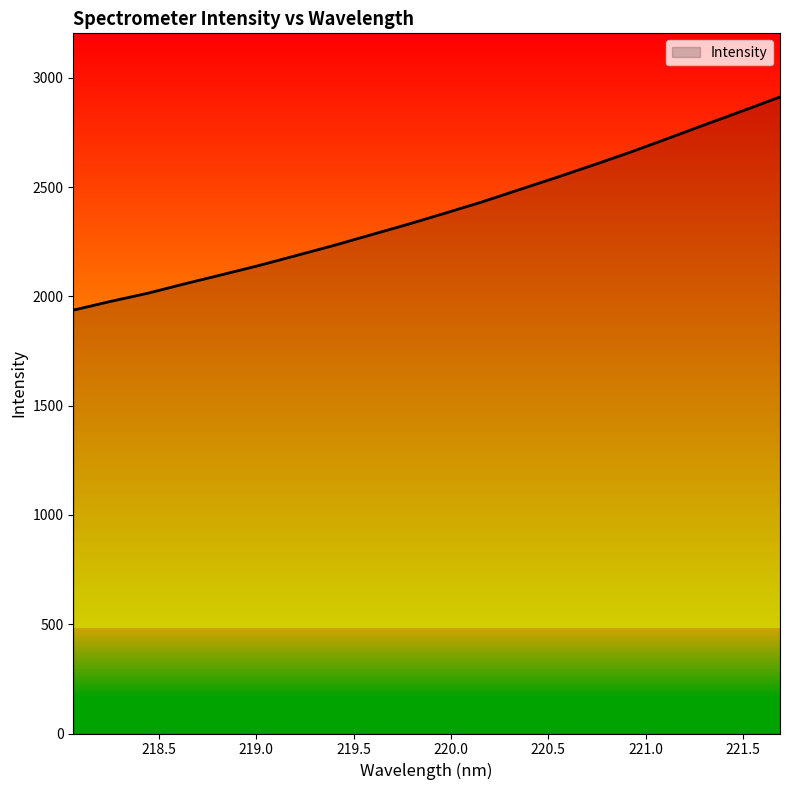

How many categories are shown in the chart?

20